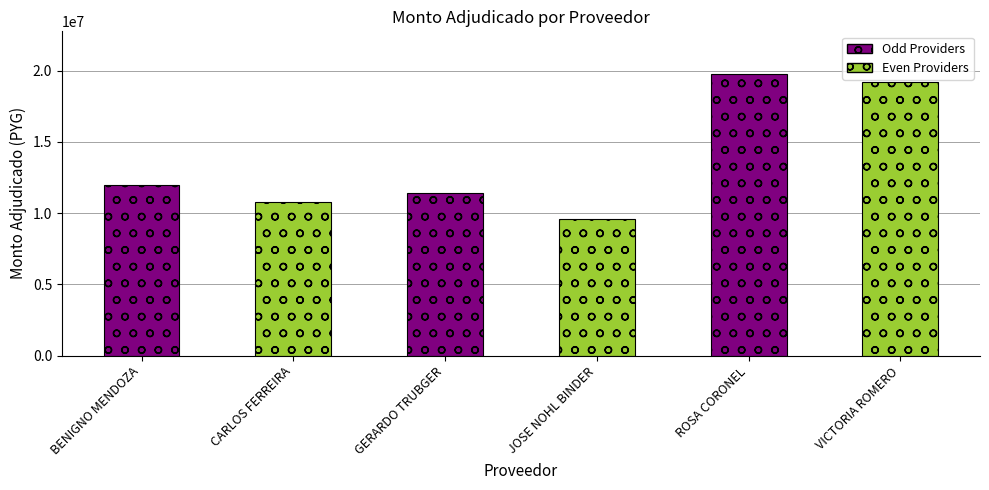

How many bars are there in total?

6